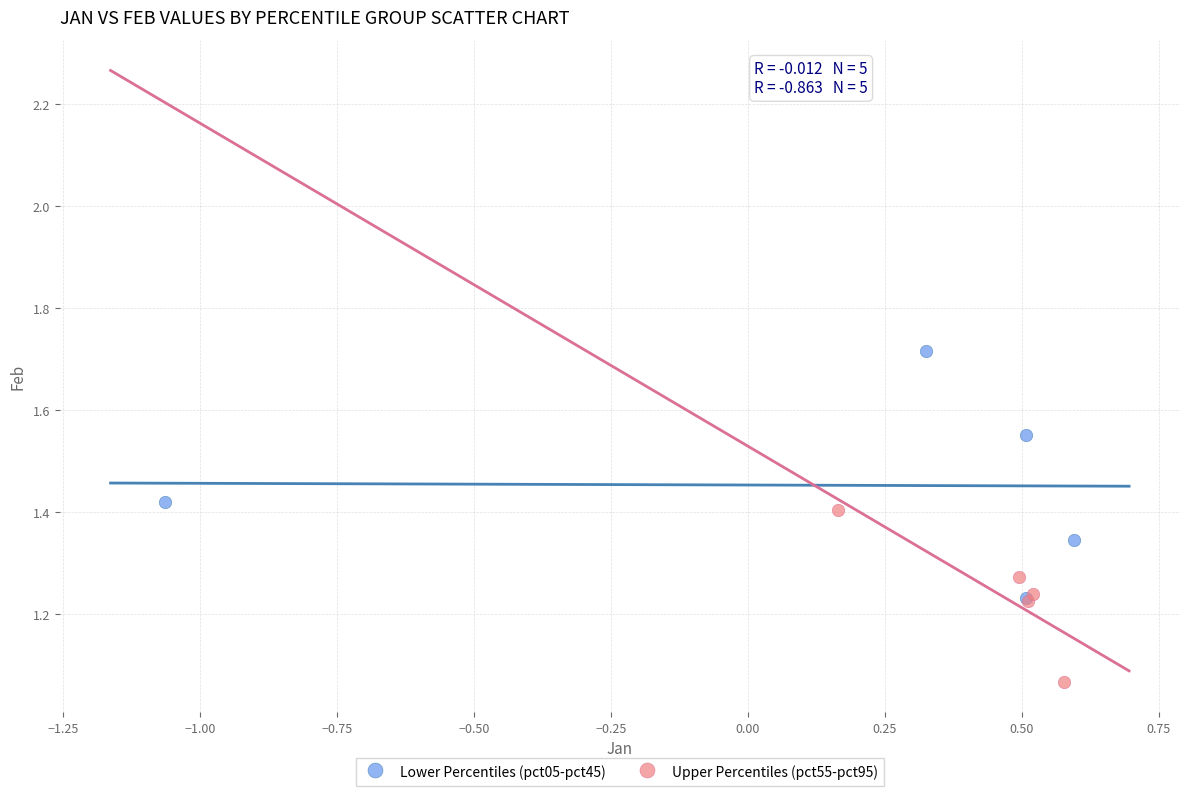

Which series reaches the minimum Y coordinate?

Upper Percentiles (pct55-pct95)